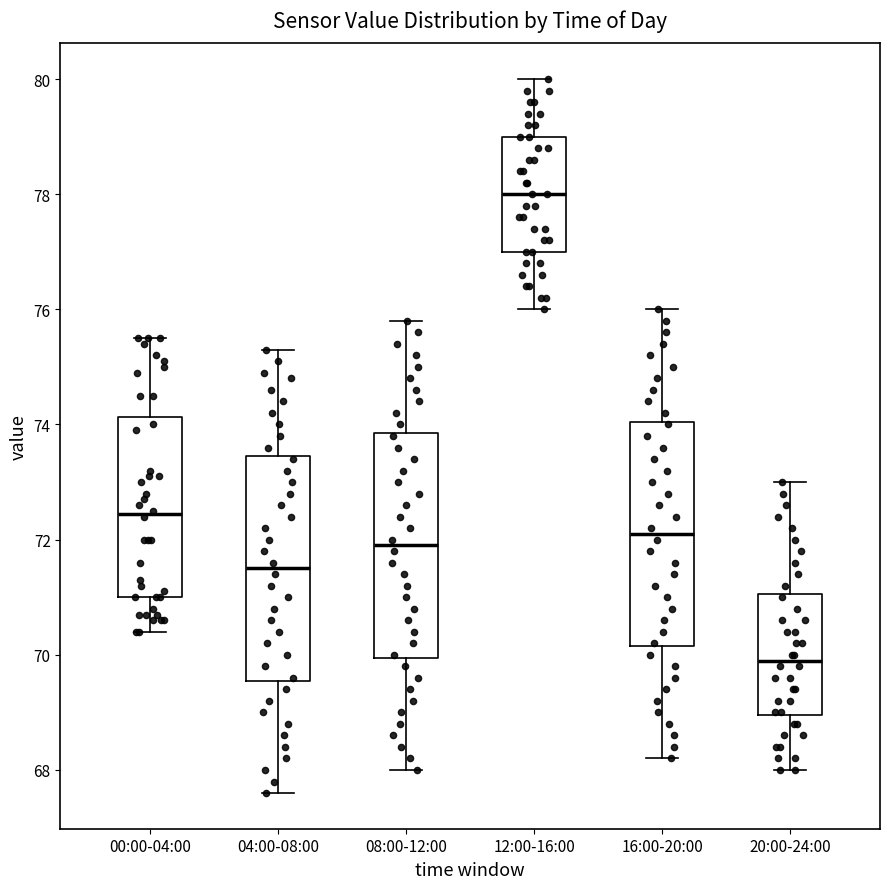

Which box's median line is the highest?

12:00-16:00